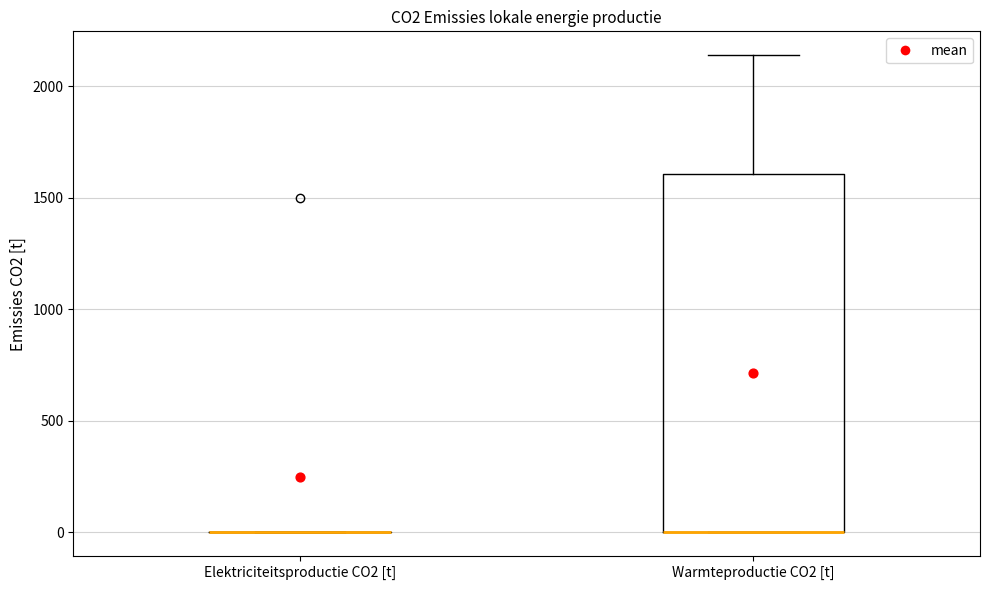

Reading left to right, read every box against the y-axis: the position of its median line, the range the box covers, and the ends of its whiskers. The values are not printed on the chart, so give them approximately, as read against the axis.

Elektriciteitsproductie CO2 [t]: box collapsed to a line at 0, whiskers 0 to 0
Warmteproductie CO2 [t]: median 0 (drawn on the box's lower edge), box 0 to 1600, whiskers 0 to 2150